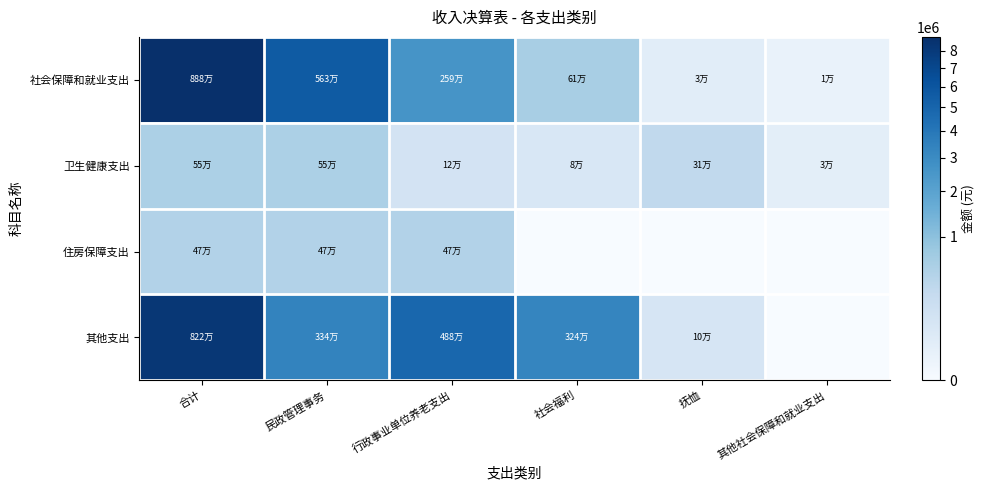

How many distinct data groups are displayed?

4